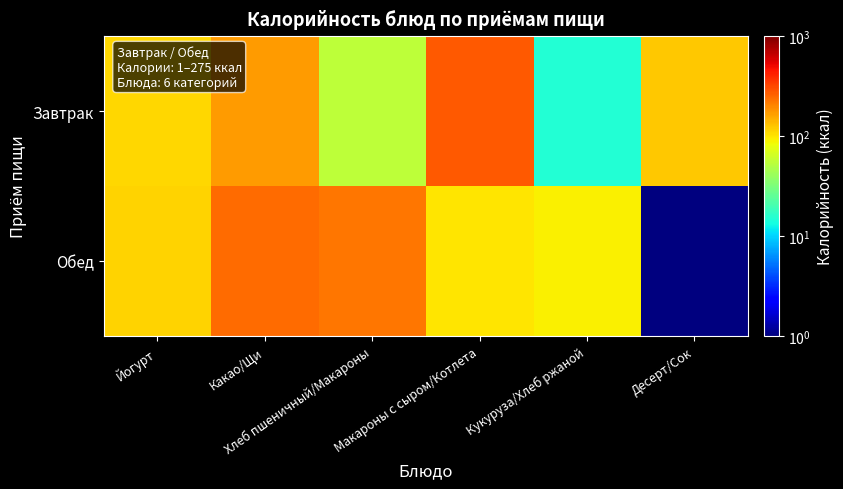

What is the greatest value displayed?

275.0